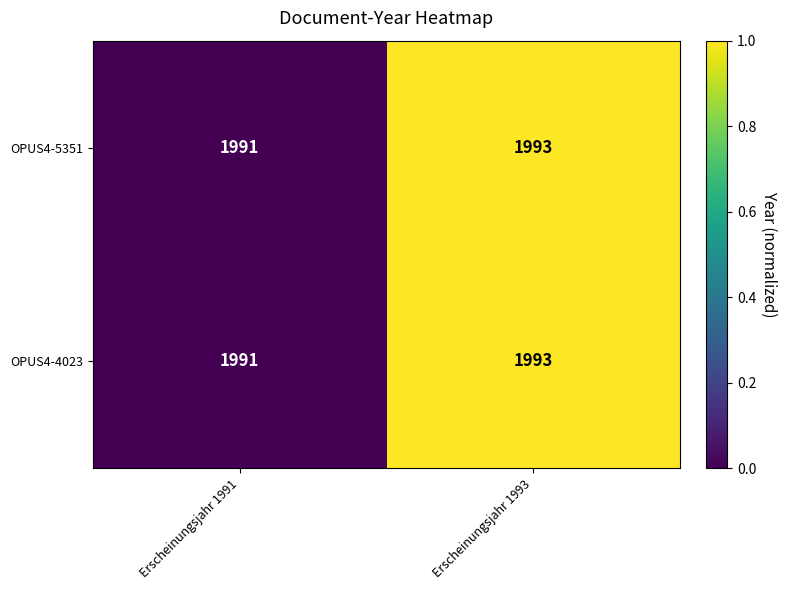

At which category is the sum across all series the highest?

Erscheinungsjahr 1993